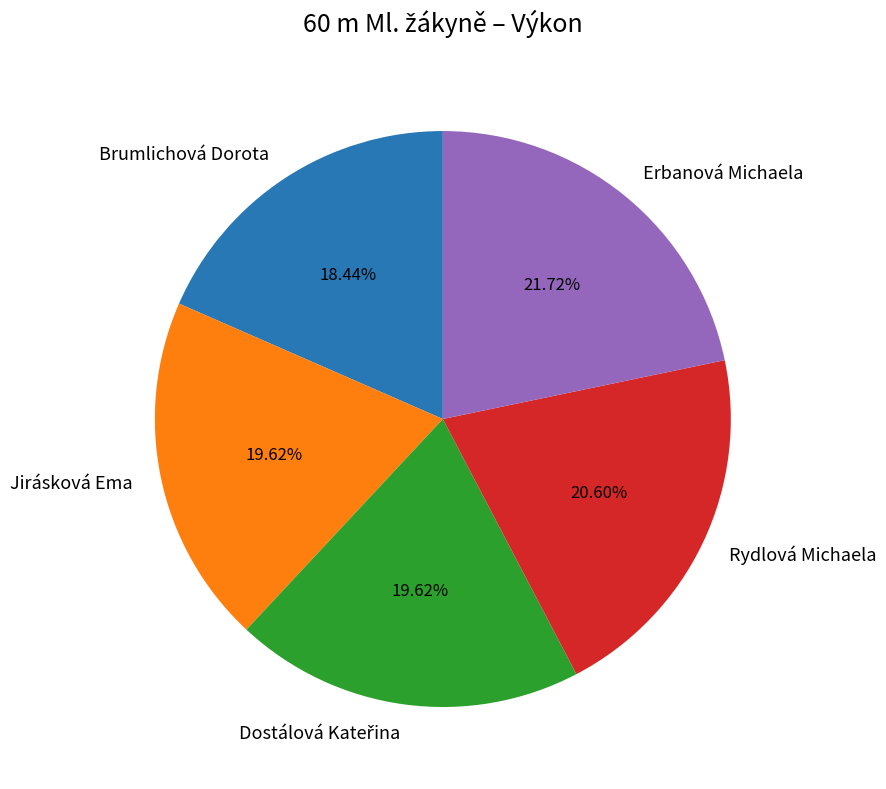

Does any single category account for the majority?

No